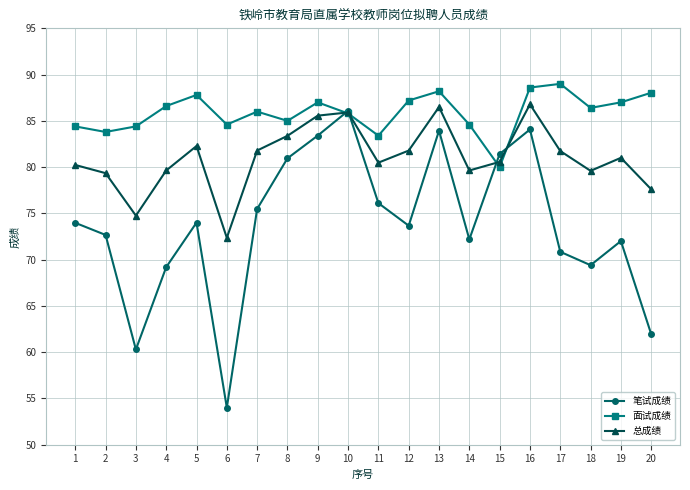

Which series has the largest range (max minus min)?

笔试成绩